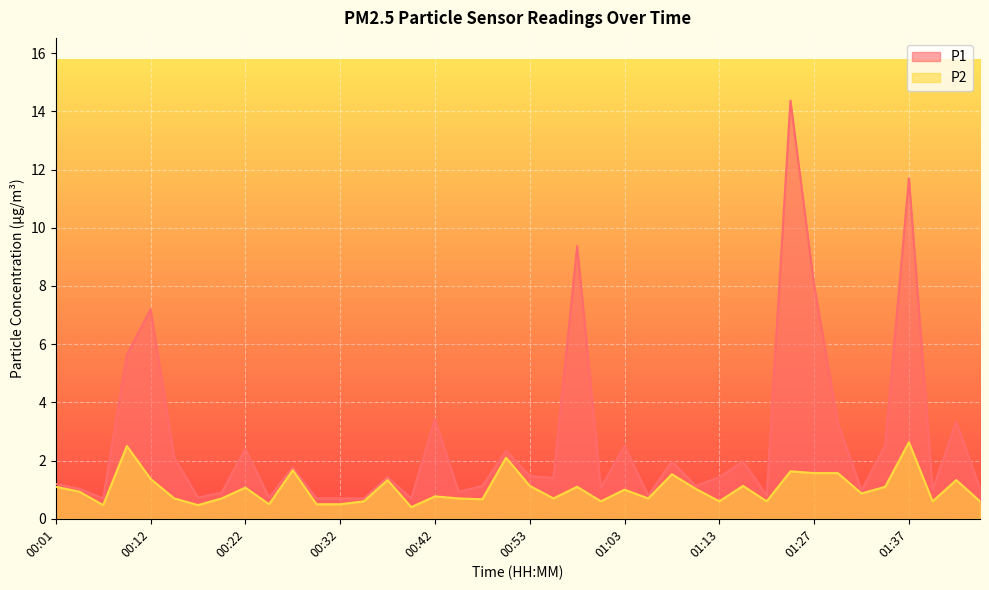

What is the sum of all P2 values?

41.1